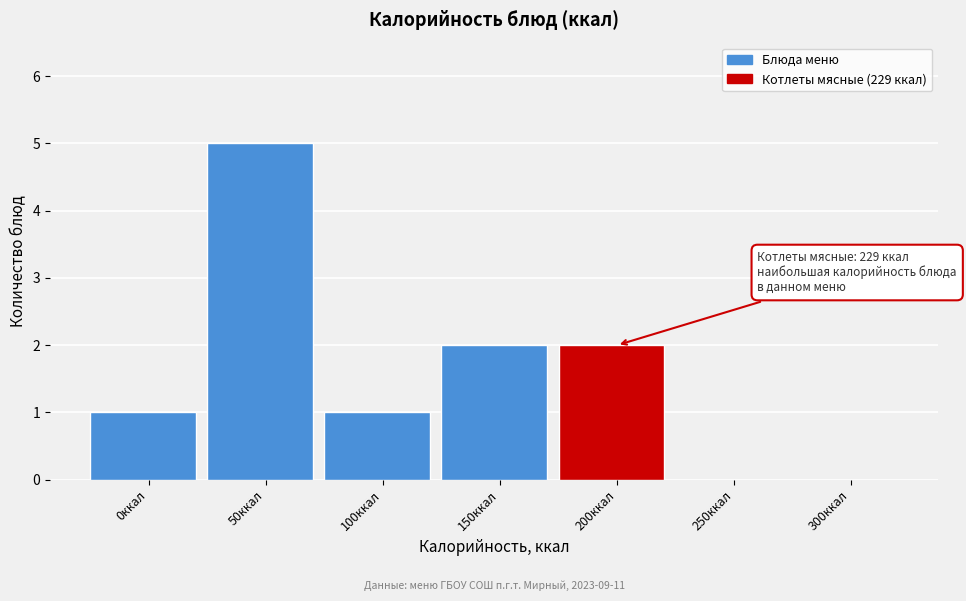

Reading left to right, transcribe all the data shown in this chart.

0ккал=1	50ккал=5	100ккал=1	150ккал=2	200ккал=2	250ккал=0	300ккал=0